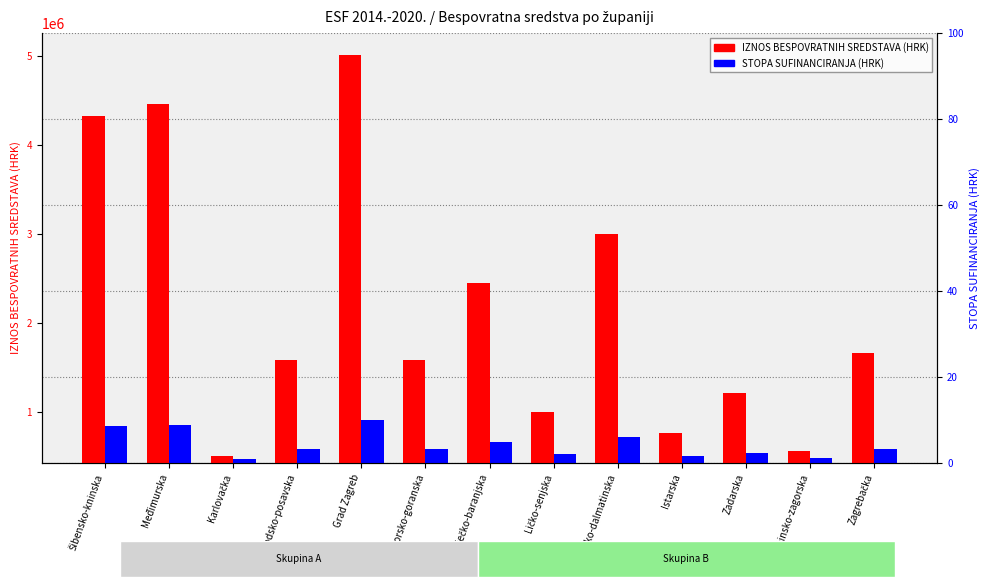

The value of IZNOS BESPOVRATNIH SREDSTAVA (HRK) at Zadarska is 1211350.0. True or false?

True